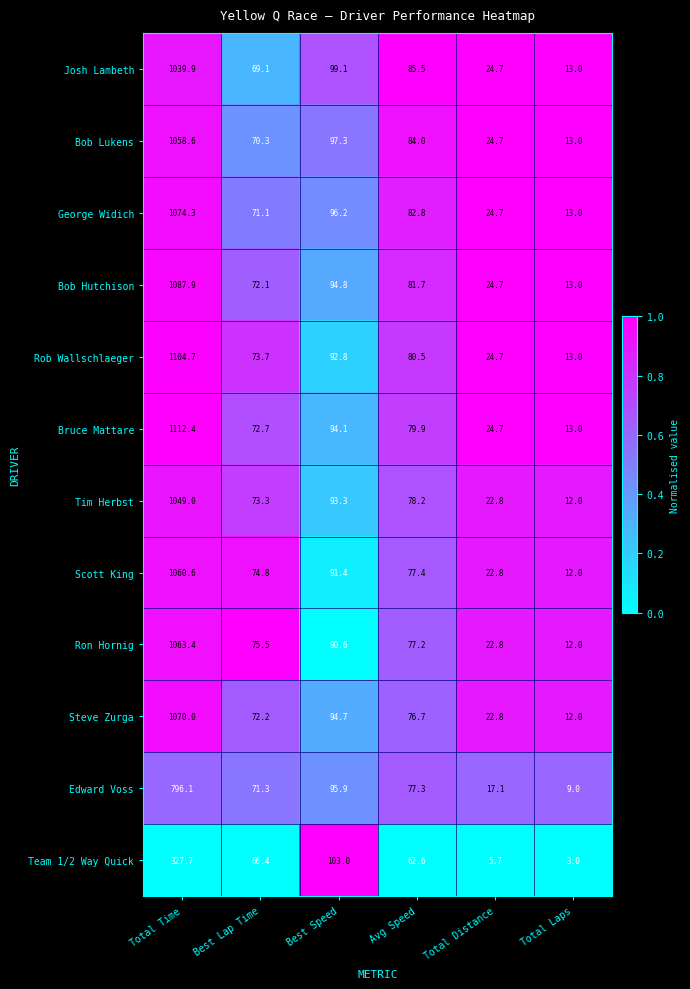

True or false: Bruce Mattare has a value of 79.9 at Avg Speed.

True